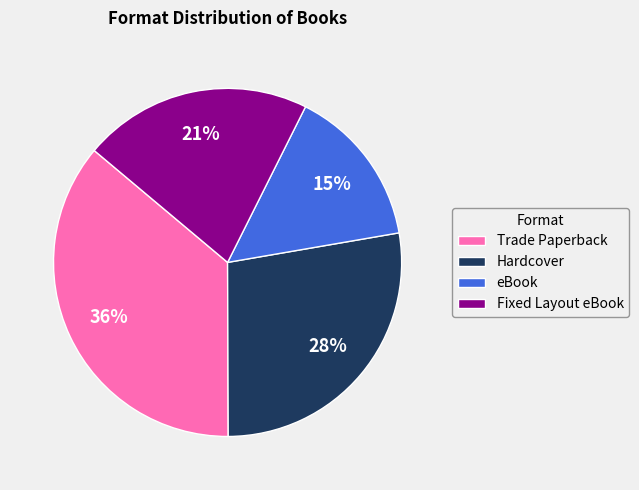

To the nearest percent, what is the combined percentage of eBook and Hardcover?

43%